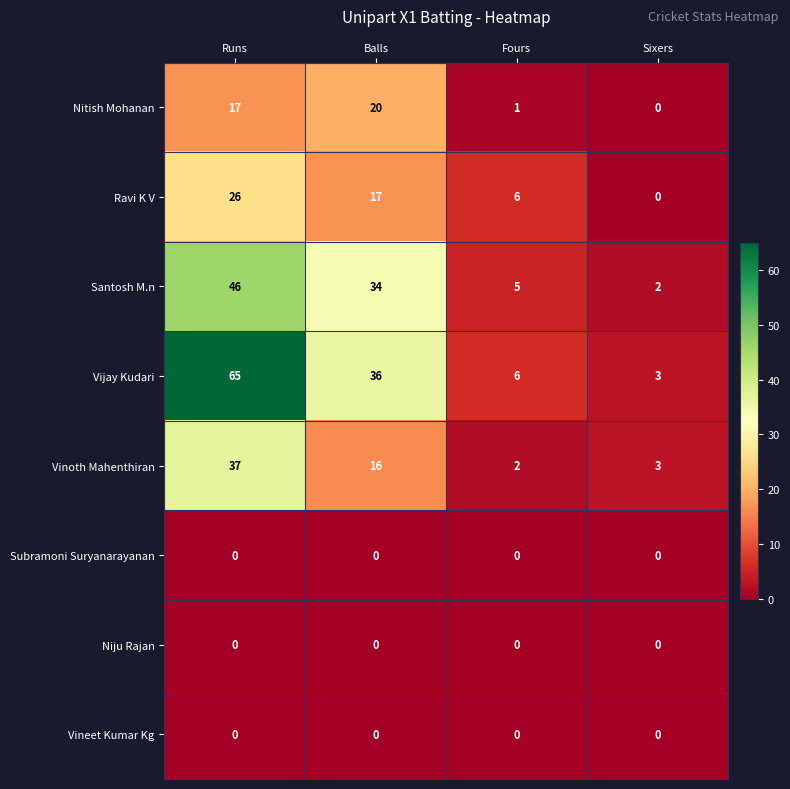

At which category is the sum across all series the highest?

Runs